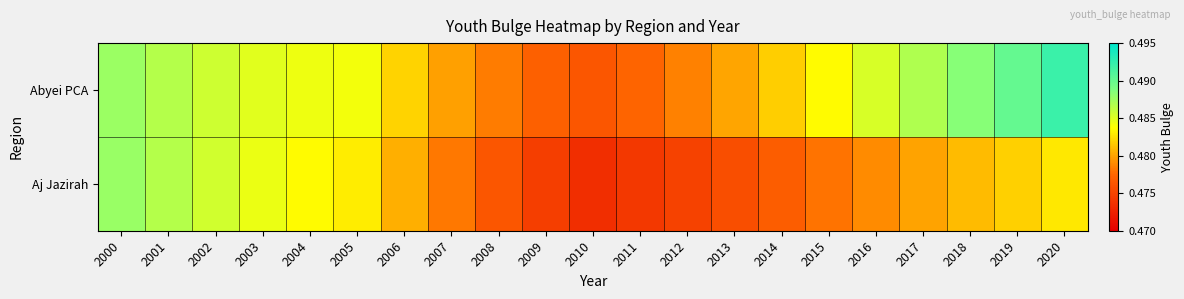

At how many categories does at least one series exceed 0?

21